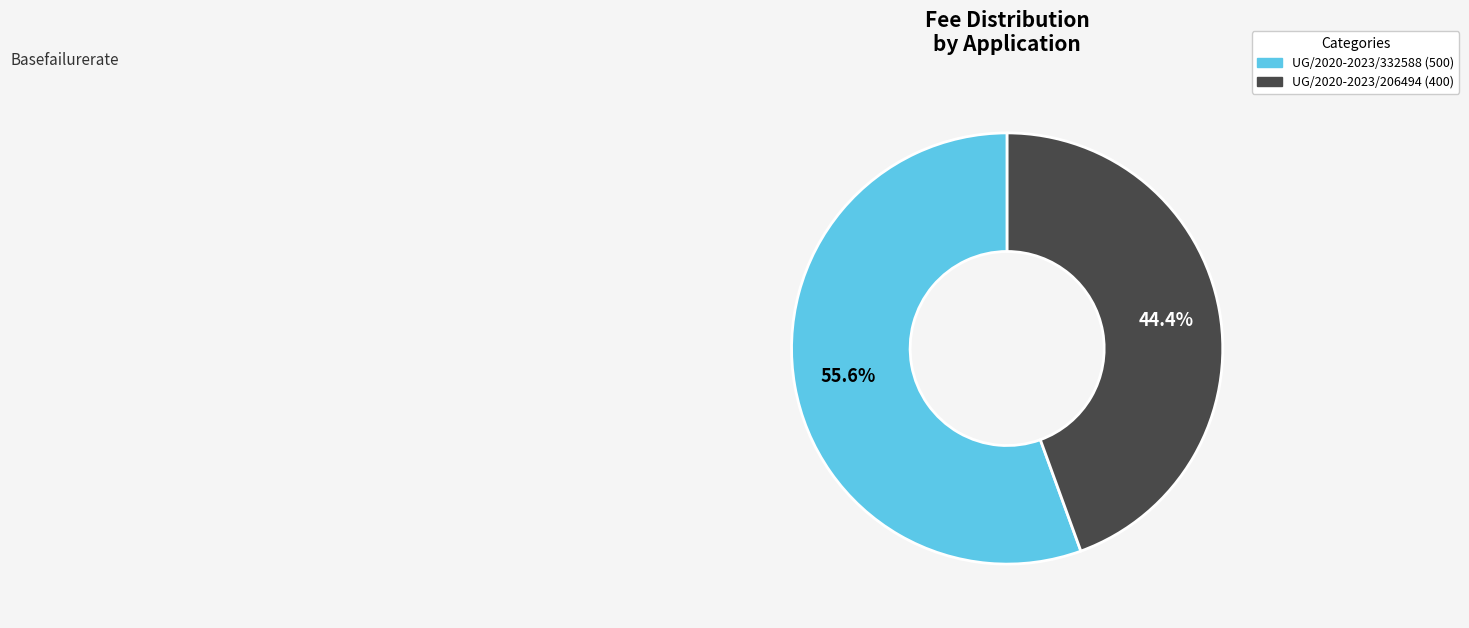

Is it true that UG/2020-2023/332588 is 63% of the pie?

False